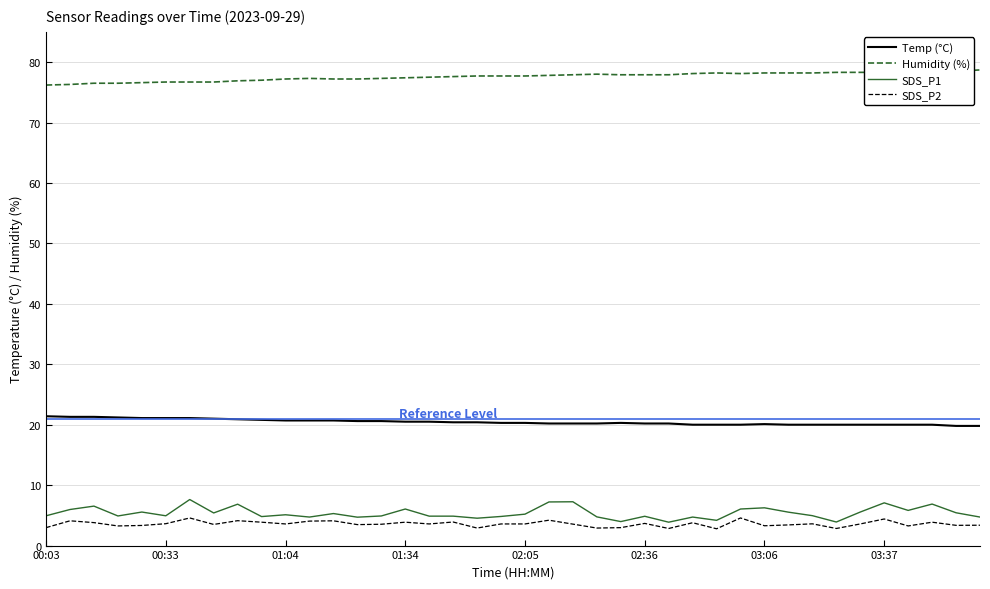

Is this an area chart (filled region under the line)?

No